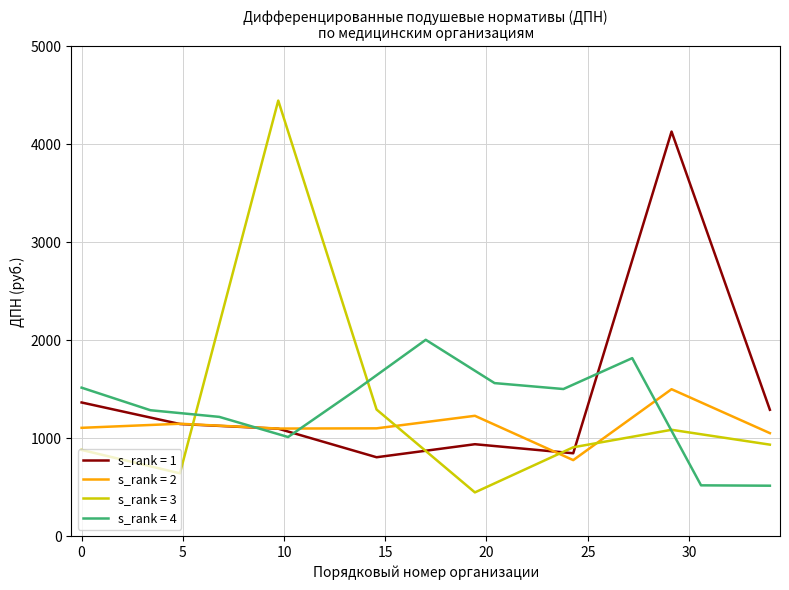

What is the sum of all values?

45720.2